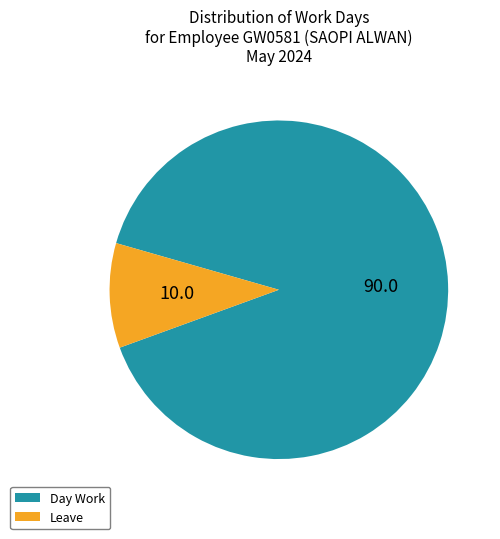

Rank the categories by value from highest to lowest.

Day Work, Leave